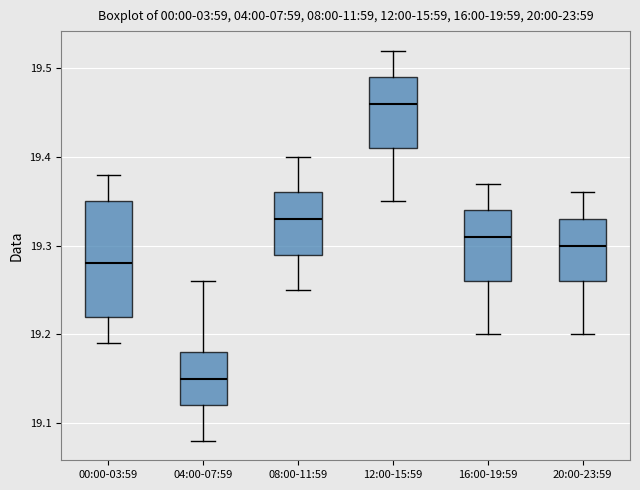

Reading left to right, read every box against the y-axis: the position of its median line, the range the box covers, and the ends of its whiskers. The values are not printed on the chart, so give them approximately, as read against the axis.

00:00-03:59: median 19.28, box 19.22 to 19.35, whiskers 19.19 to 19.38
04:00-07:59: median 19.15, box 19.12 to 19.18, whiskers 19.08 to 19.26
08:00-11:59: median 19.33, box 19.29 to 19.36, whiskers 19.25 to 19.40
12:00-15:59: median 19.46, box 19.41 to 19.49, whiskers 19.35 to 19.52
16:00-19:59: median 19.31, box 19.26 to 19.34, whiskers 19.20 to 19.37
20:00-23:59: median 19.30, box 19.26 to 19.33, whiskers 19.20 to 19.36